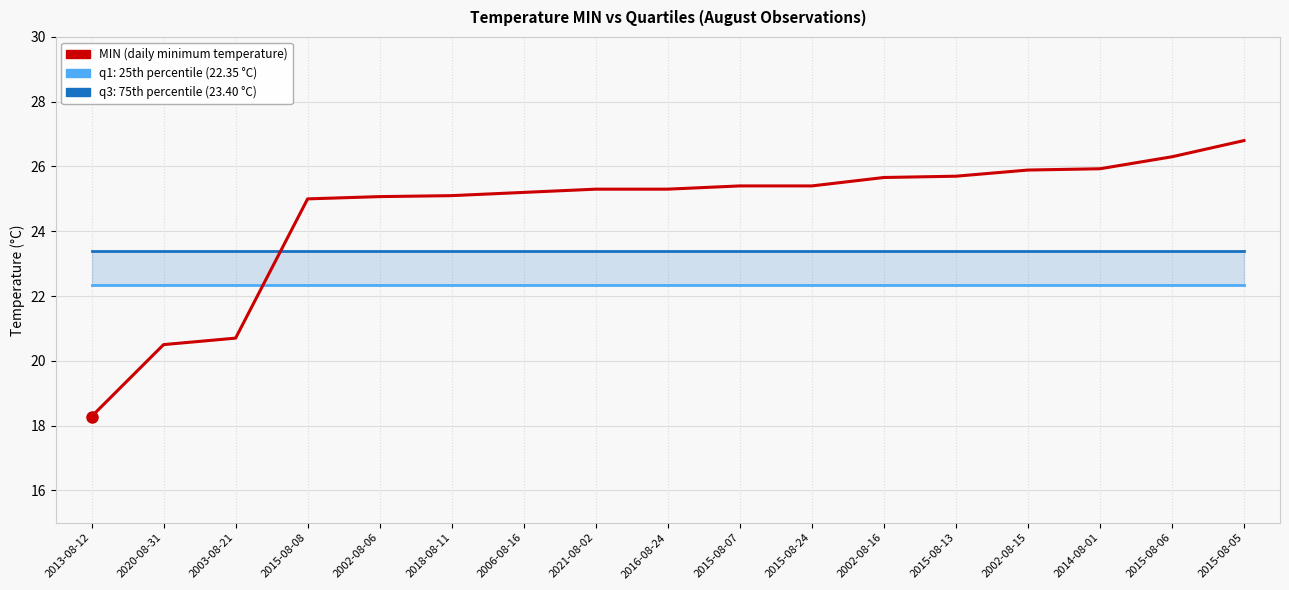

What are all the series names shown in the legend?

q1, q3, MIN